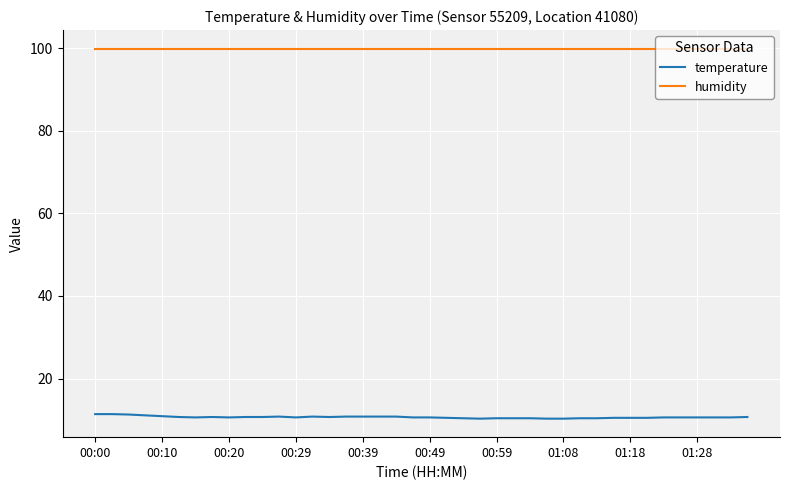

Which series has the widest spread of values?

temperature